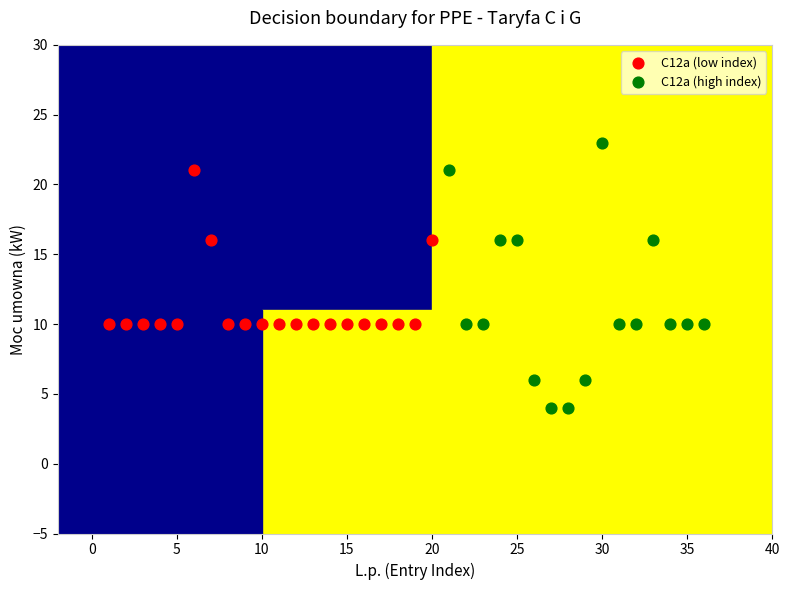

Which series contains the highest Y value?

C12a (high index)